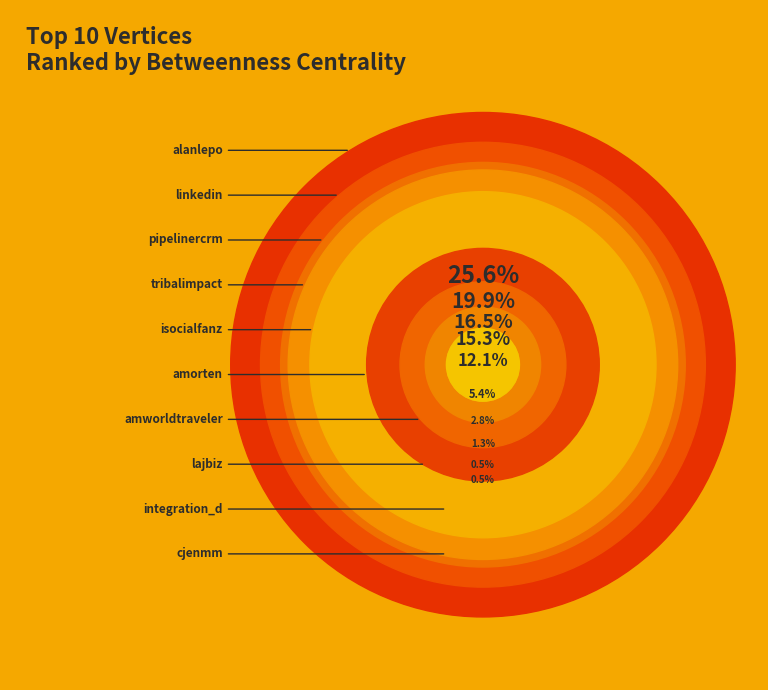

To the nearest percent, what is the difference between the largest and smallest slice percentages?

25%